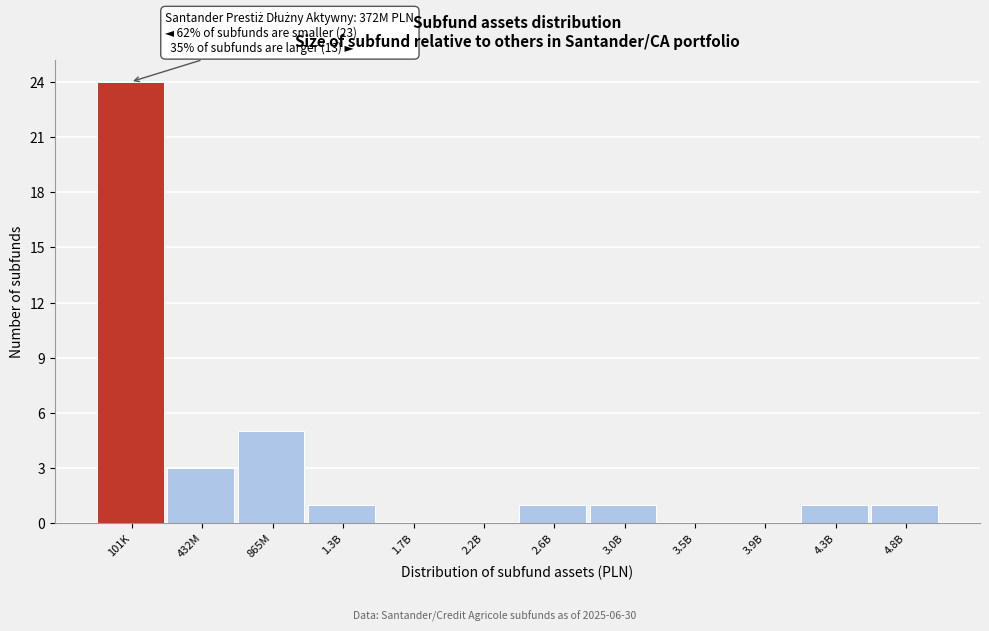

Reading left to right, transcribe all the data shown in this chart.

101K=24	432M=3	865M=5	1.3B=1	1.7B=0	2.2B=0	2.6B=1	3.0B=1	3.5B=0	3.9B=0	4.3B=1	4.8B=1